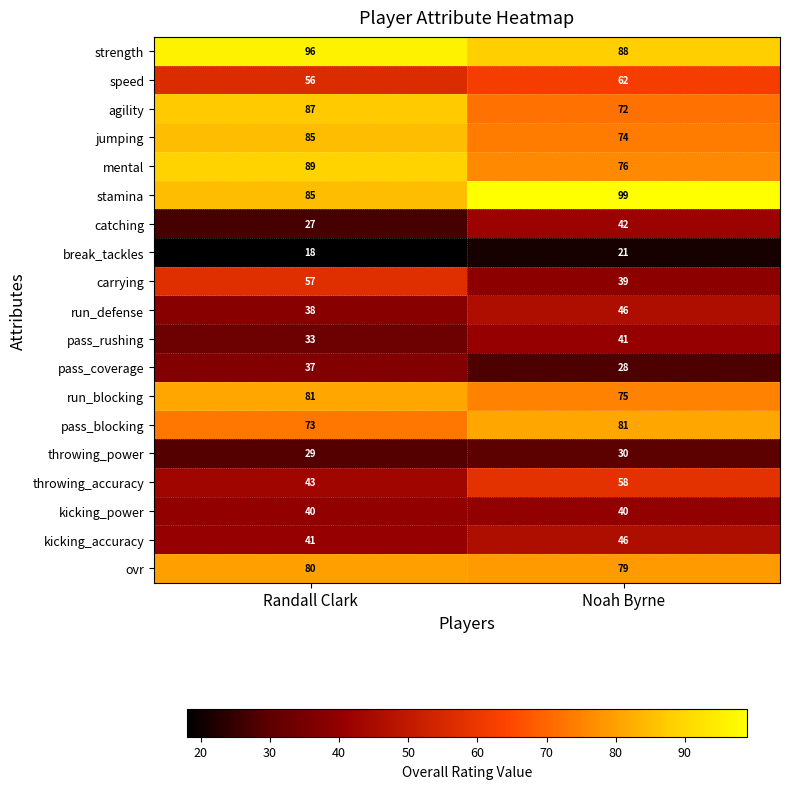

What is the maximum value for run_defense?

46